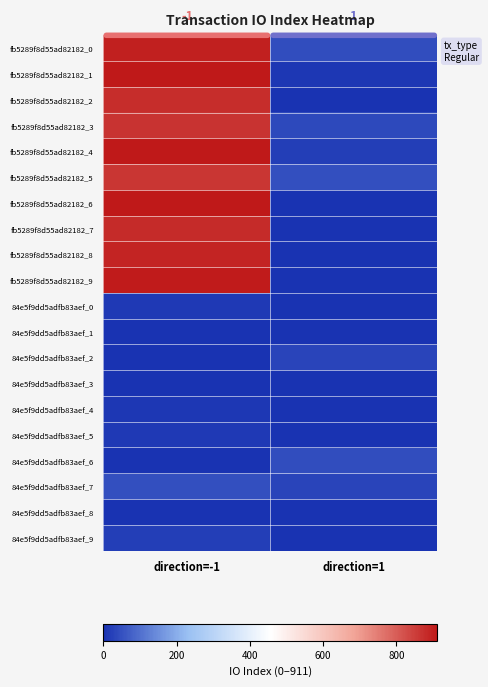

Count the number of categories in the chart.

2